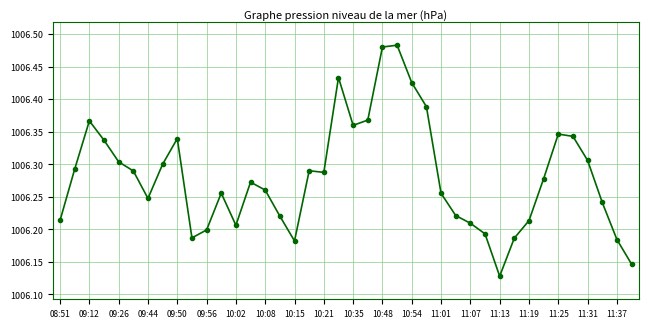

What is the difference between the maximum and second lowest values?

0.3